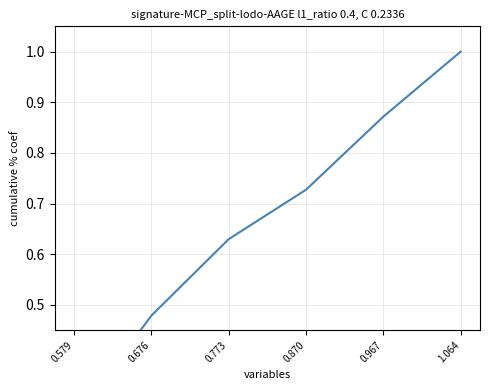

What position from the left is 0.773?

3